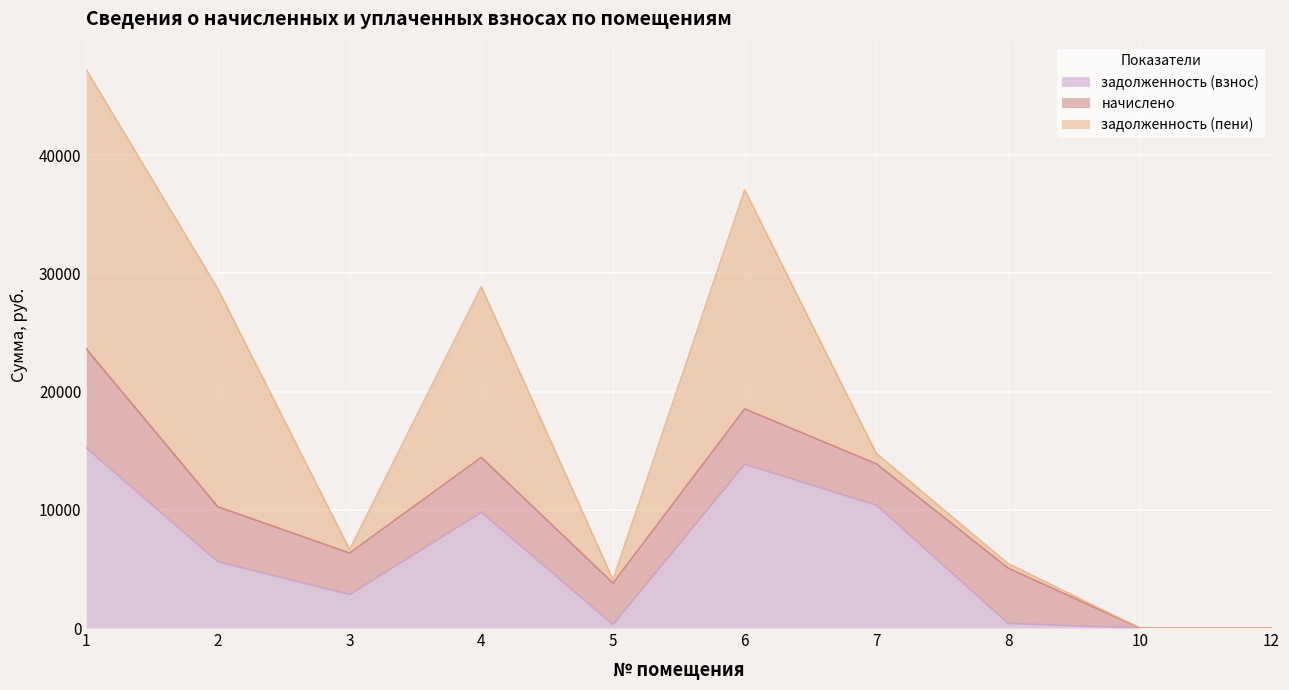

What is the maximum value for задолженность (пени)?

23625.6